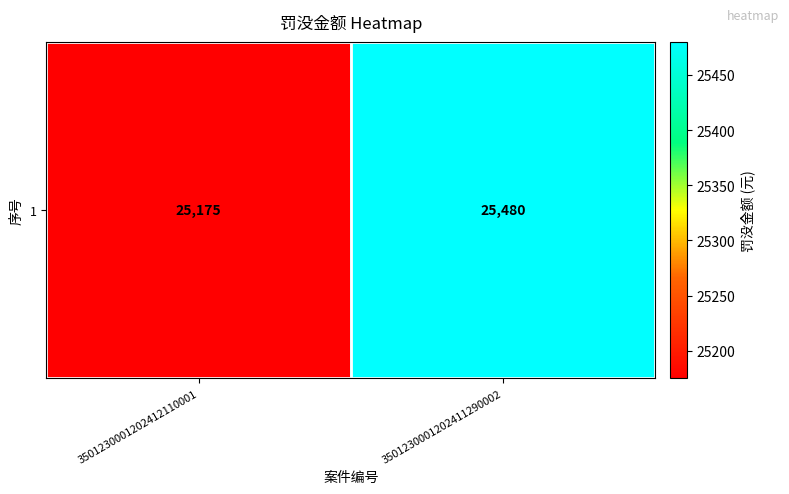

The value at 3501230001202412110001 is 11487. True or false?

False